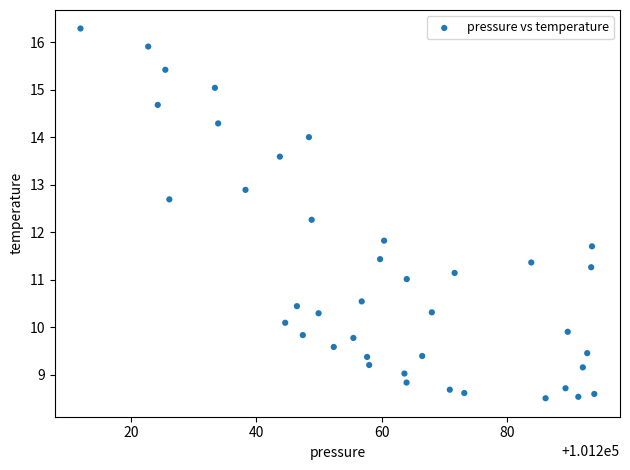

What is the range of X values (max minus min)?

81.9